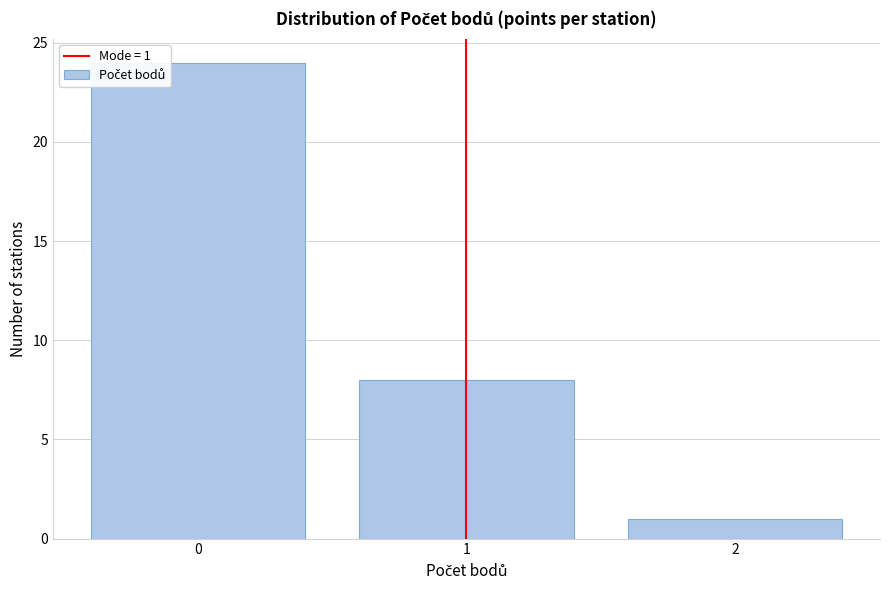

Reading right to left, what are all the values shown in this chart?

1	8	24